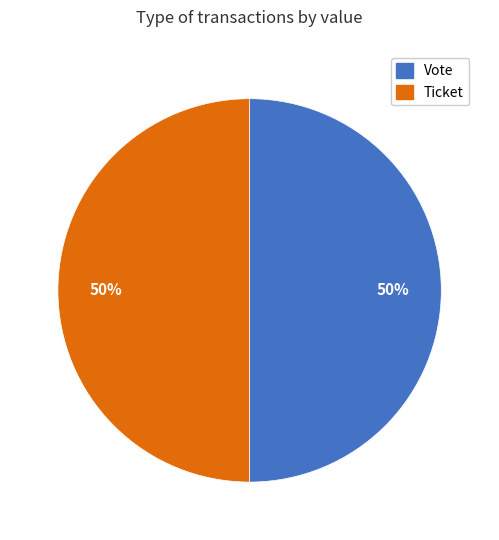

What is the ratio of the value at Ticket to the value at Vote?

1.0